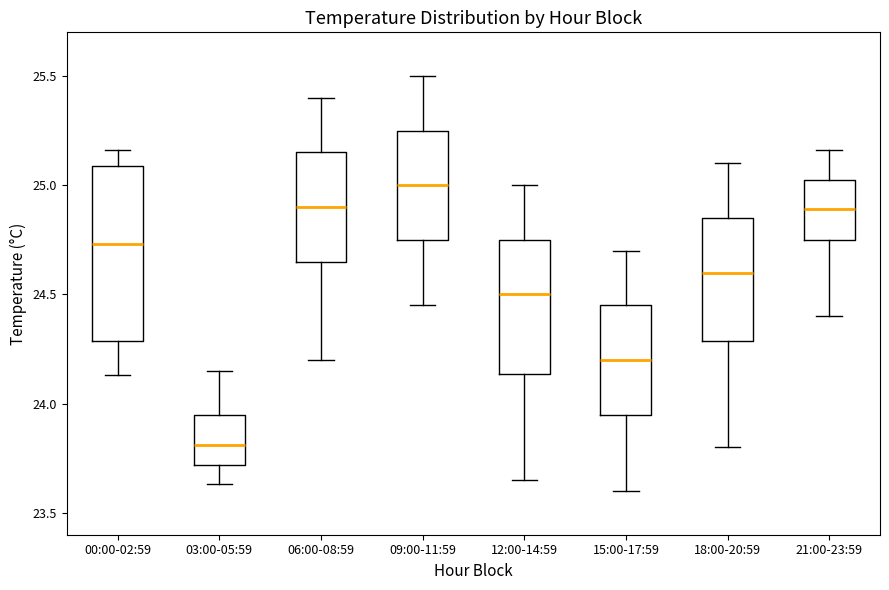

Reading left to right, transcribe this box plot: for each box, give where its median line is, the range the box spans, and where its two whiskers end, as read against the y-axis. The values are not printed on the chart, so give them approximately, as read against the axis.

00:00-02:59: median 24.75, box 24.30 to 25.10, whiskers 24.15 to 25.15
03:00-05:59: median 23.80, box 23.70 to 23.95, whiskers 23.65 to 24.15
06:00-08:59: median 24.90, box 24.65 to 25.15, whiskers 24.20 to 25.40
09:00-11:59: median 25.00, box 24.75 to 25.25, whiskers 24.45 to 25.50
12:00-14:59: median 24.50, box 24.15 to 24.75, whiskers 23.65 to 25.00
15:00-17:59: median 24.20, box 23.95 to 24.45, whiskers 23.60 to 24.70
18:00-20:59: median 24.60, box 24.30 to 24.85, whiskers 23.80 to 25.10
21:00-23:59: median 24.90, box 24.75 to 25.05, whiskers 24.40 to 25.15